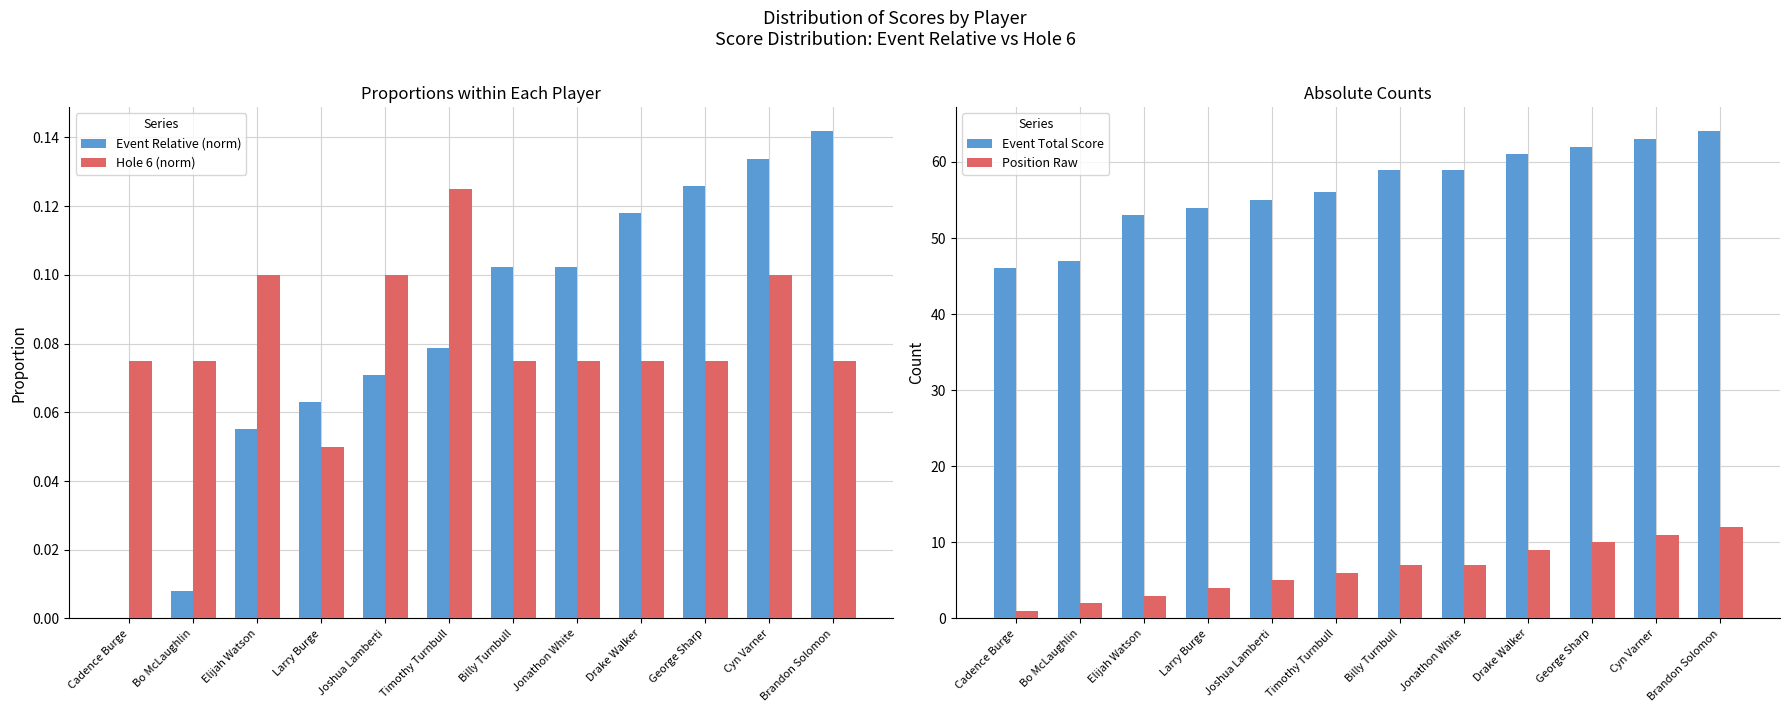

What is the value of the Hole 6 (norm) bar at the 1st from the left?

0.1